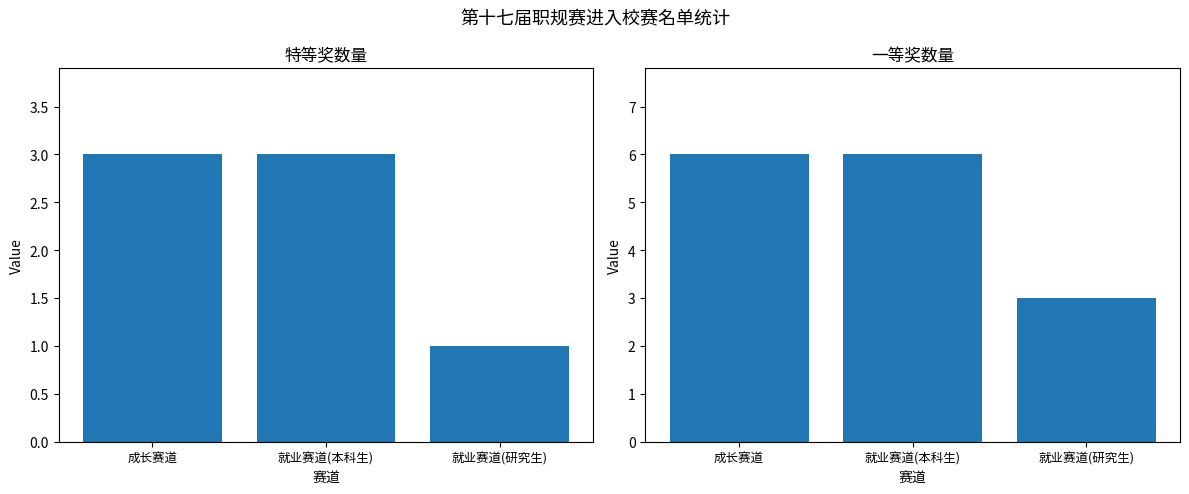

What is the maximum value shown in the chart?

6